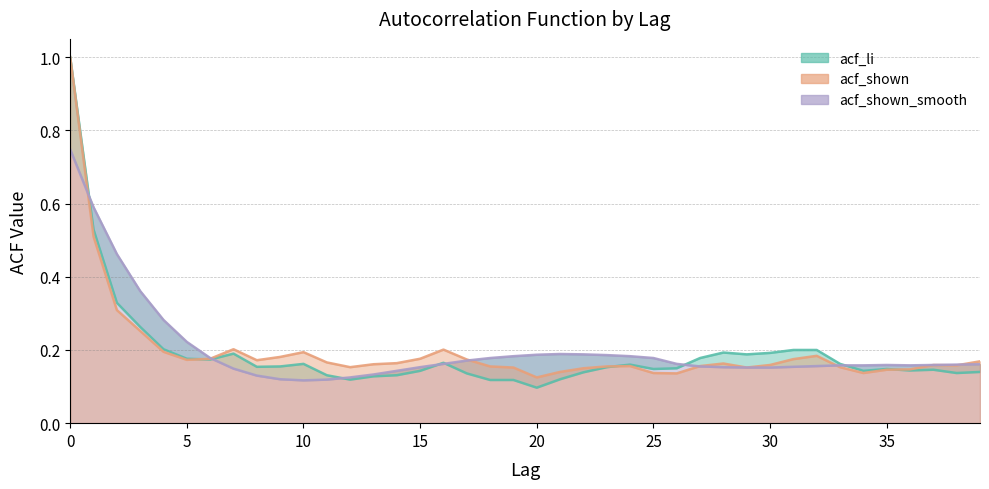

True or false: acf_li has more than 1 interior local peaks.

True